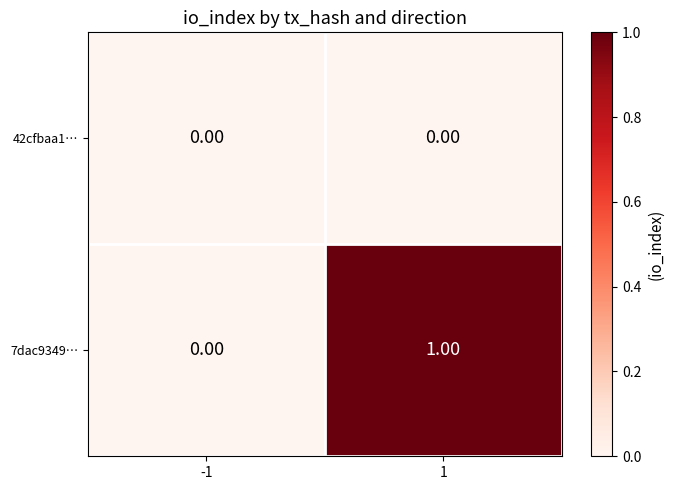

At 1, list the series in order from smallest to largest.

42cfbaa1…, 7dac9349…